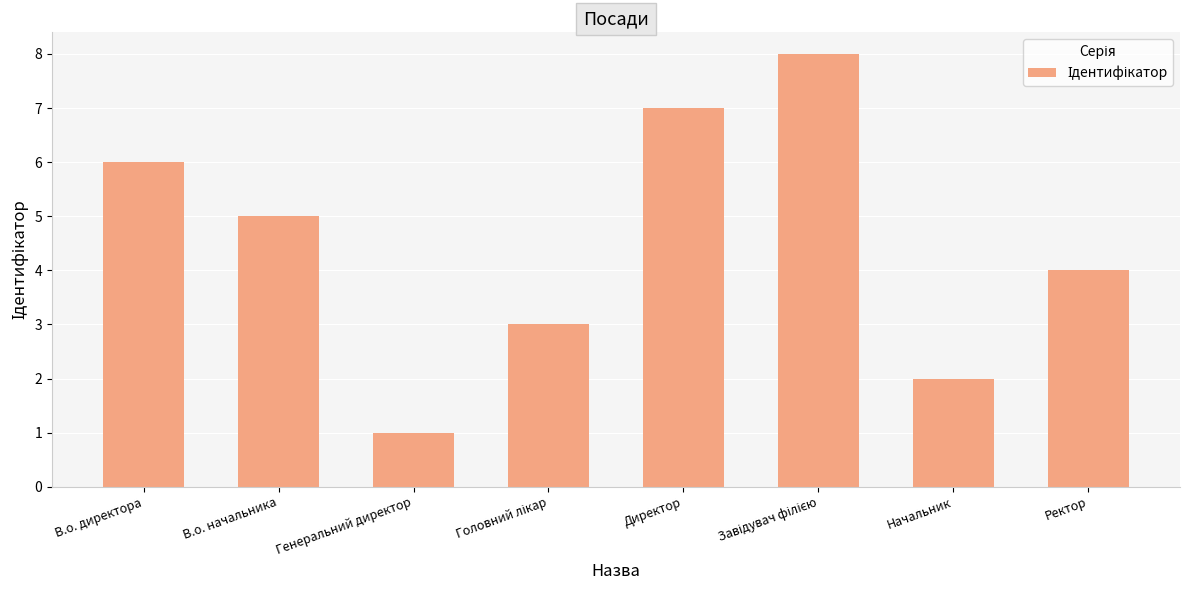

What is the approximate value at Директор?

7